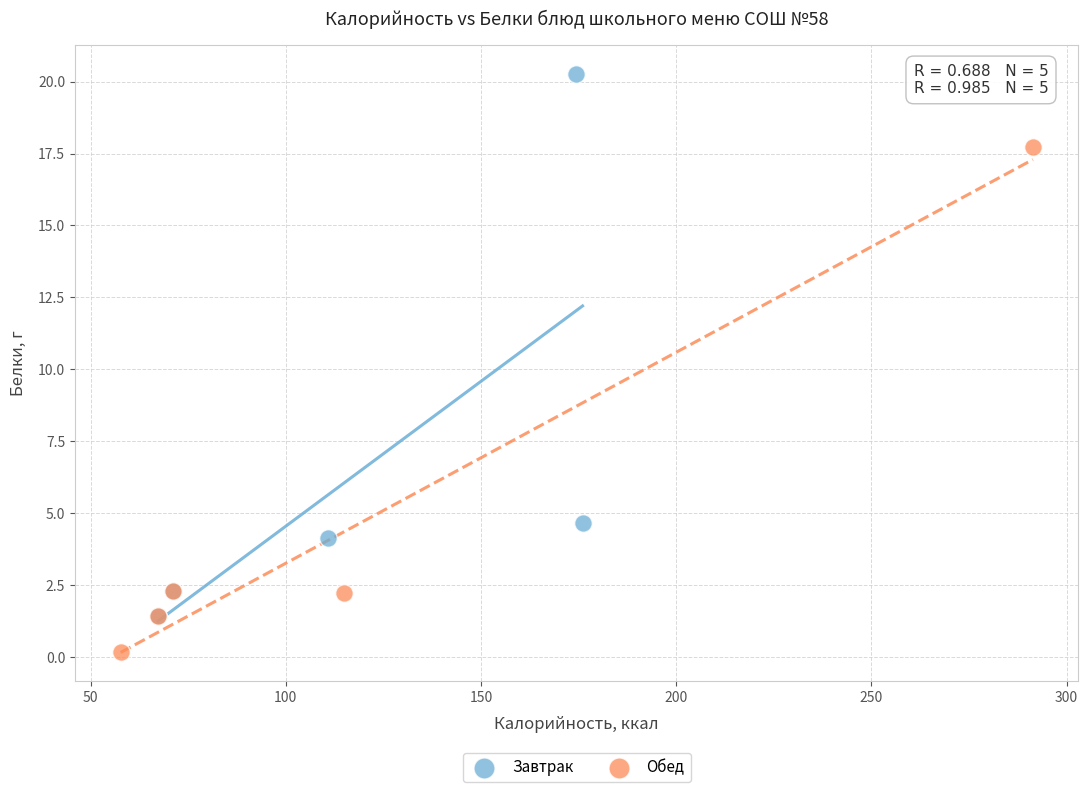

Which series reaches the minimum Y coordinate?

Обед